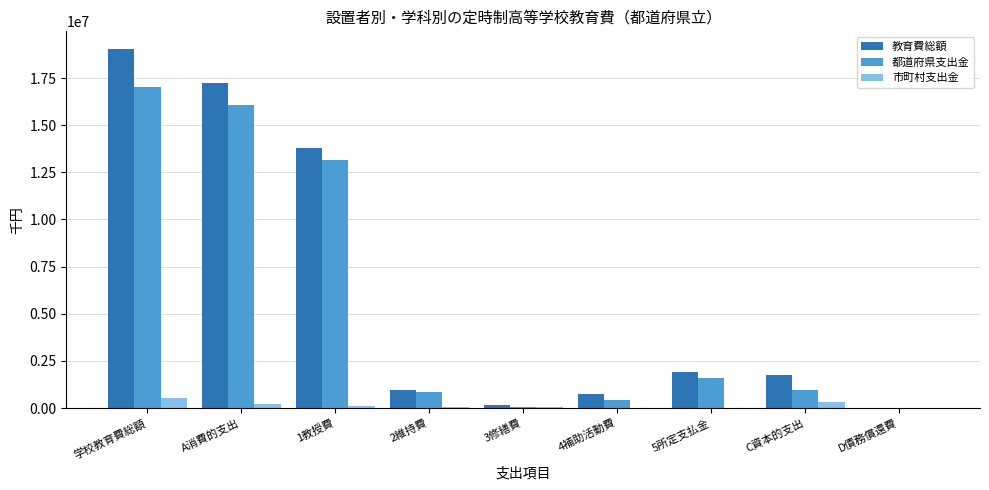

Which category has the highest value in the 都道府県支出金 series?

学校教育費総額